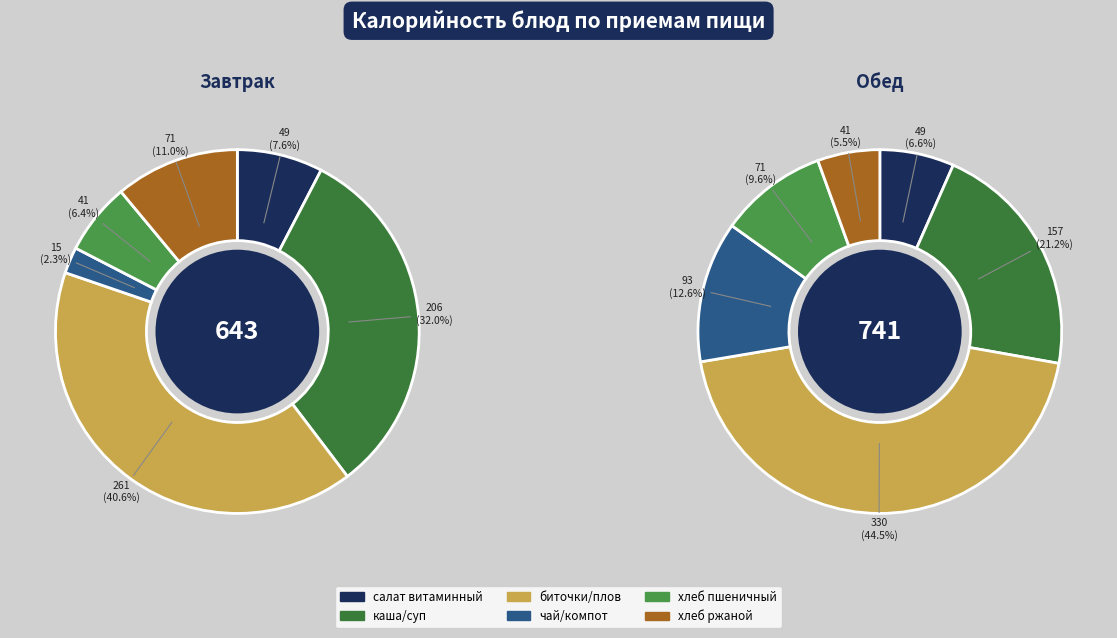

To the nearest percent, what percentage of the pie is каша/суп?

21%